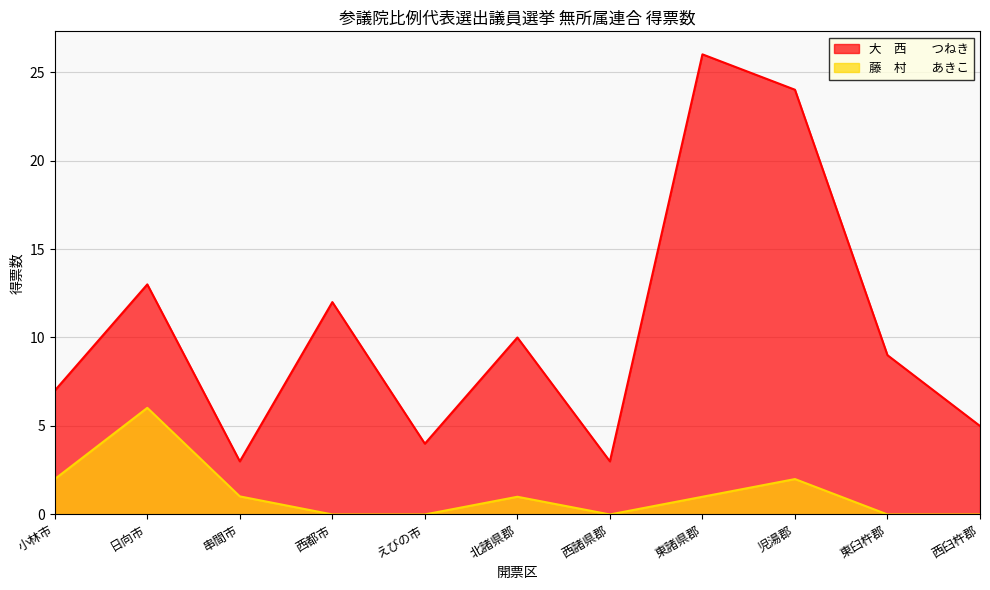

Where is the first local maximum for 大　西　　つねき?

日向市